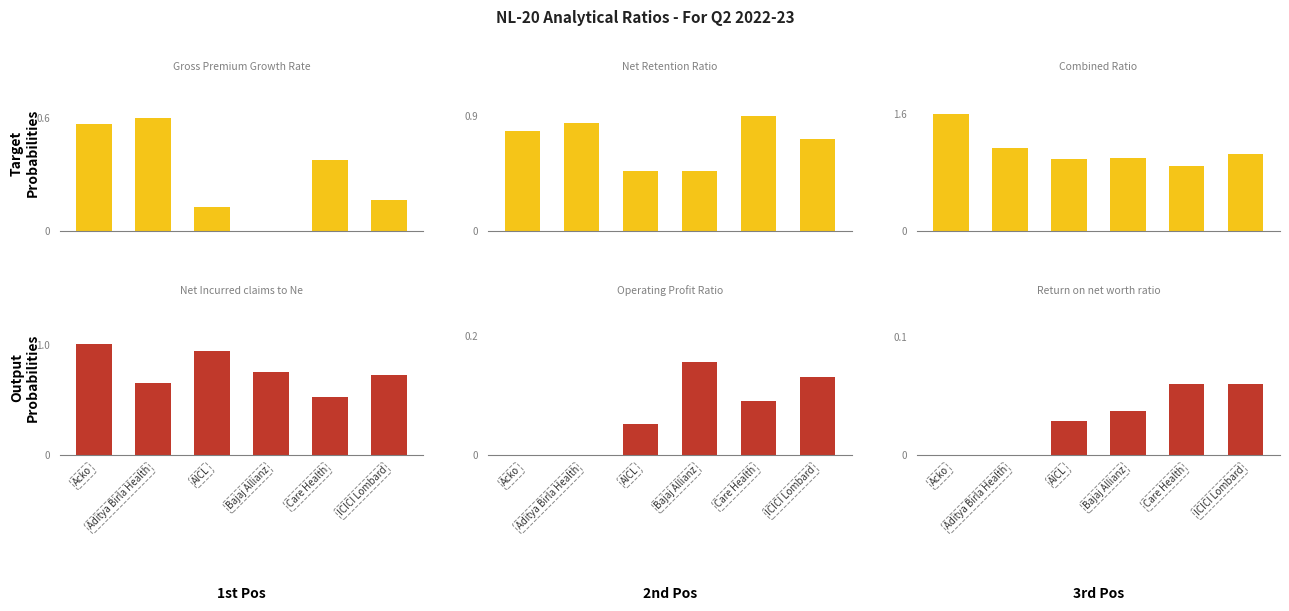

How many groups of bars are there?

6